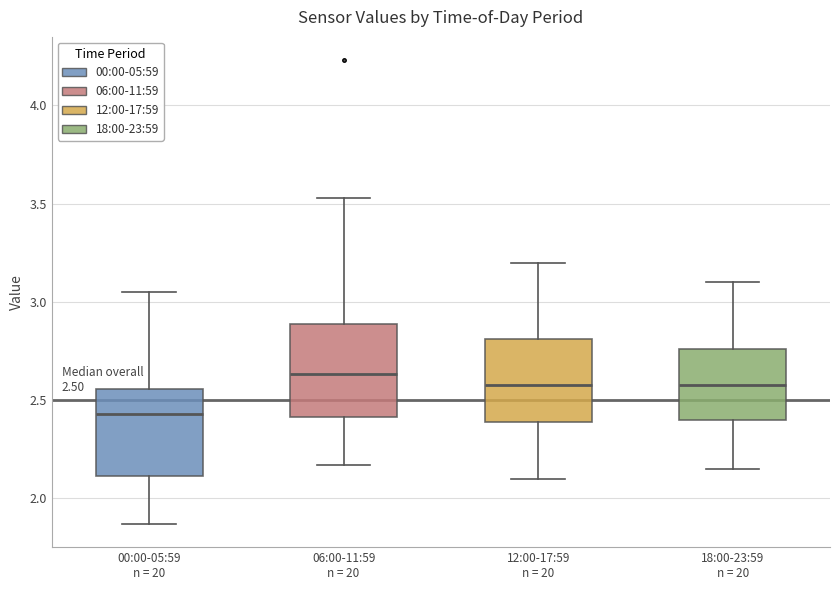

Which box has the lowest median line?

00:00-05:59 n = 20